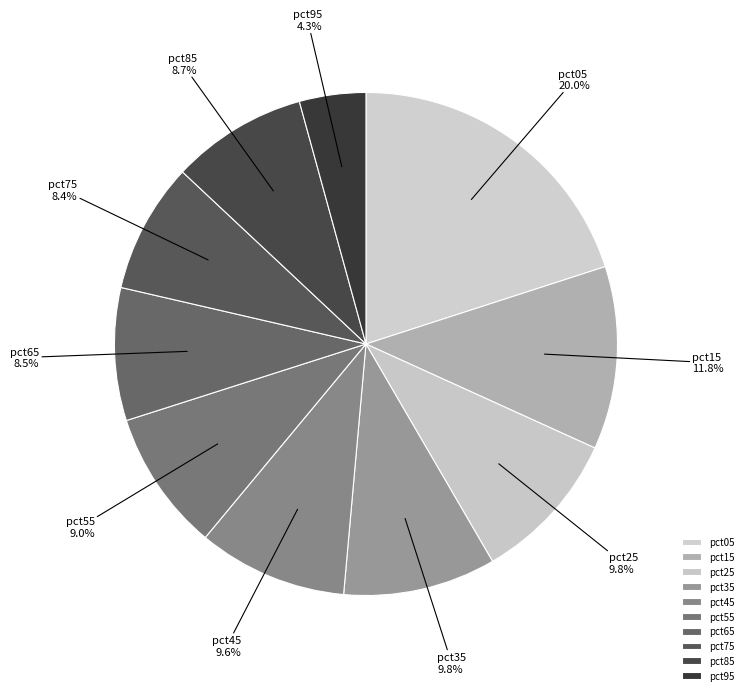

To the nearest percent, what is the difference between the pct95 and pct55 slice percentages?

5%